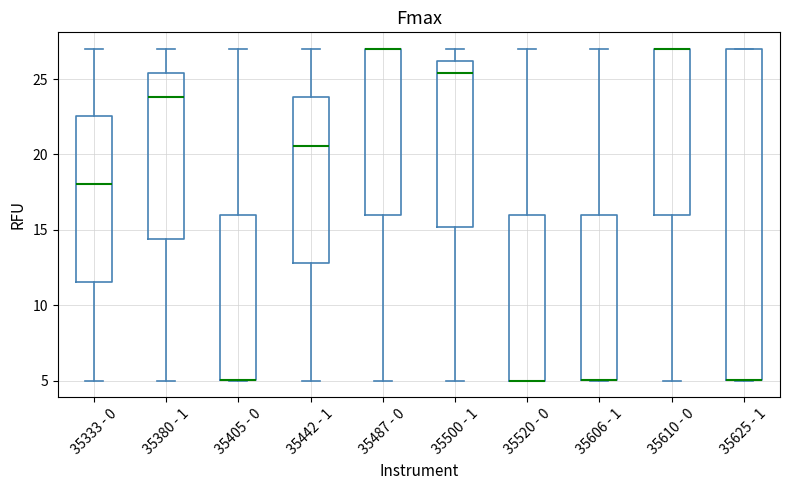

Reading left to right, read every box against the y-axis: the position of its median line, the range the box covers, and the ends of its whiskers. The values are not printed on the chart, so give them approximately, as read against the axis.

35333 - 0: median 18.0, box 11.5 to 22.5, whiskers 5.0 to 27.0
35380 - 1: median 24.0, box 14.5 to 25.5, whiskers 5.0 to 27.0
35405 - 0: median 5.0 (drawn on the box's lower edge), box 5.0 to 16.0, whiskers 5.0 to 27.0
35442 - 1: median 20.5, box 13.0 to 24.0, whiskers 5.0 to 27.0
35487 - 0: median 27.0 (drawn on the box's upper edge), box 16.0 to 27.0, whiskers 5.0 to 27.0
35500 - 1: median 25.5, box 15.0 to 26.0, whiskers 5.0 to 27.0
35520 - 0: median 5.0 (drawn on the box's lower edge), box 5.0 to 16.0, whiskers 5.0 to 27.0
35606 - 1: median 5.0 (drawn on the box's lower edge), box 5.0 to 16.0, whiskers 5.0 to 27.0
35610 - 0: median 27.0 (drawn on the box's upper edge), box 16.0 to 27.0, whiskers 5.0 to 27.0
35625 - 1: median 5.0 (drawn on the box's lower edge), box 5.0 to 27.0, whiskers 5.0 to 27.0